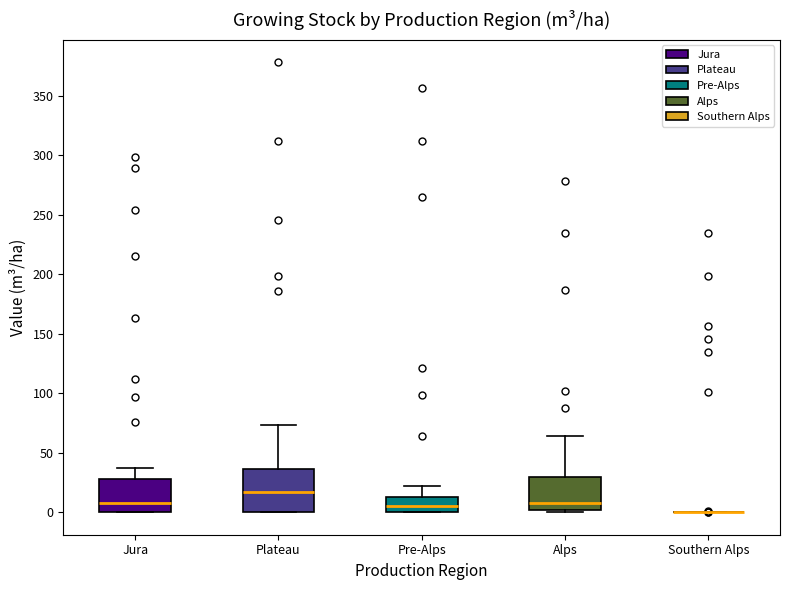

Reading left to right, read every box against the y-axis: the position of its median line, the range the box covers, and the ends of its whiskers. The values are not printed on the chart, so give them approximately, as read against the axis.

Jura: median 10, box 0 to 30, whiskers 0 to 35
Plateau: median 15, box 0 to 35, whiskers 0 to 75
Pre-Alps: median 5, box 0 to 15, whiskers 0 to 20
Alps: median 10, box 0 to 30, whiskers 0 (just below the box's lower edge) to 65
Southern Alps: box collapsed to a line at 0, whiskers 0 to 0